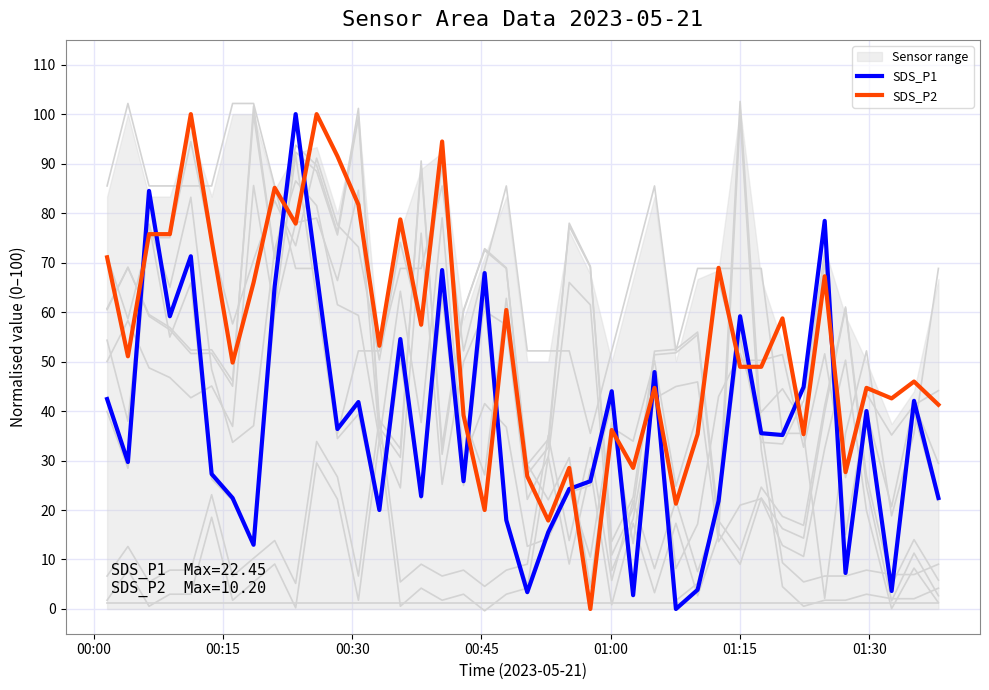

What are all the series names shown in the legend?

SDS_P1, SDS_P2